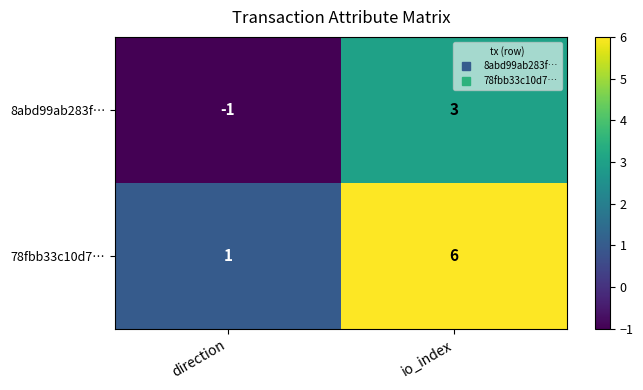

What is the sum of the 78fbb33c10d7… values at direction and io_index?

7